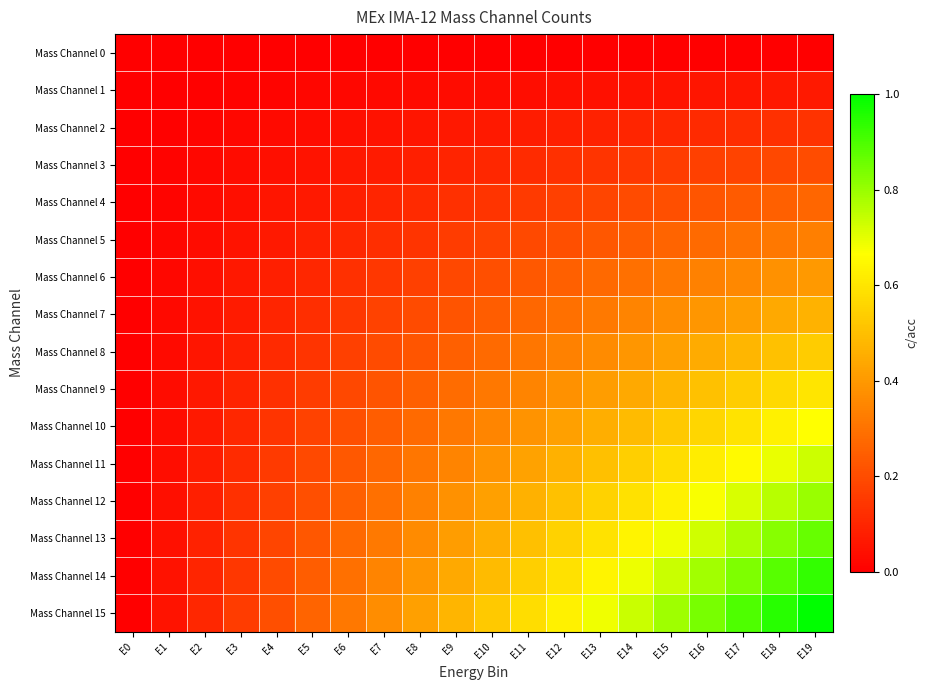

At how many categories does at least one series exceed 0?

19